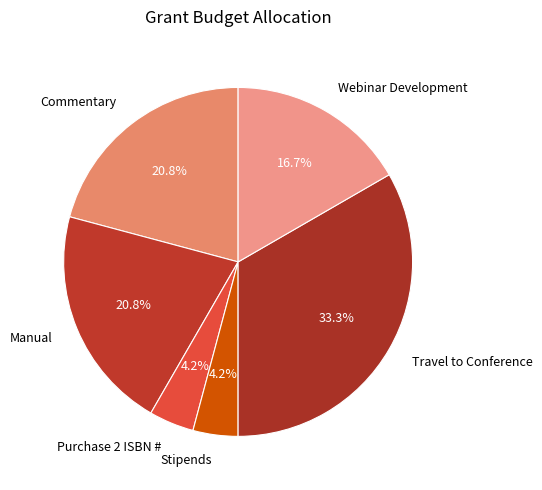

How many slices are in this pie chart?

6